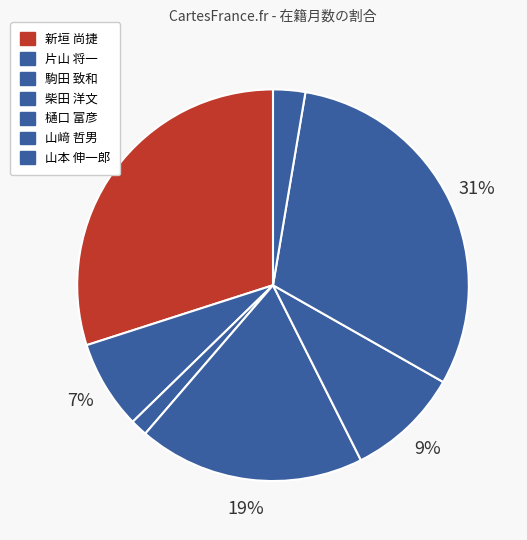

What percentage is NOT represented by 片山 将一?

92.7%